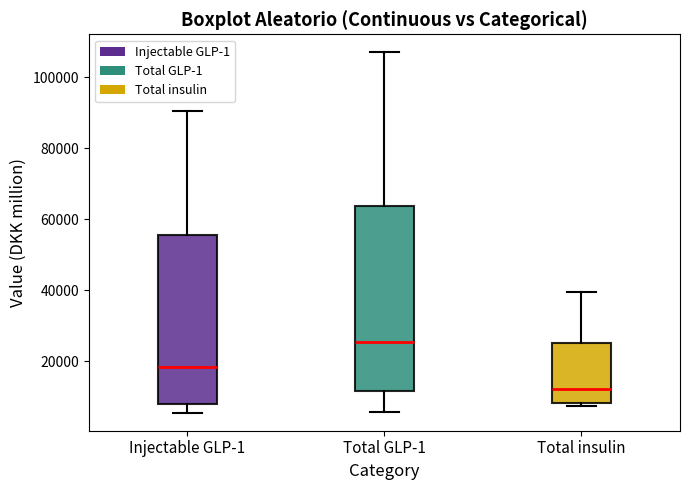

Where is the upper edge of the box for Total insulin on the y-axis? The values are not printed on the chart, so give them approximately, as read against the axis.

26000